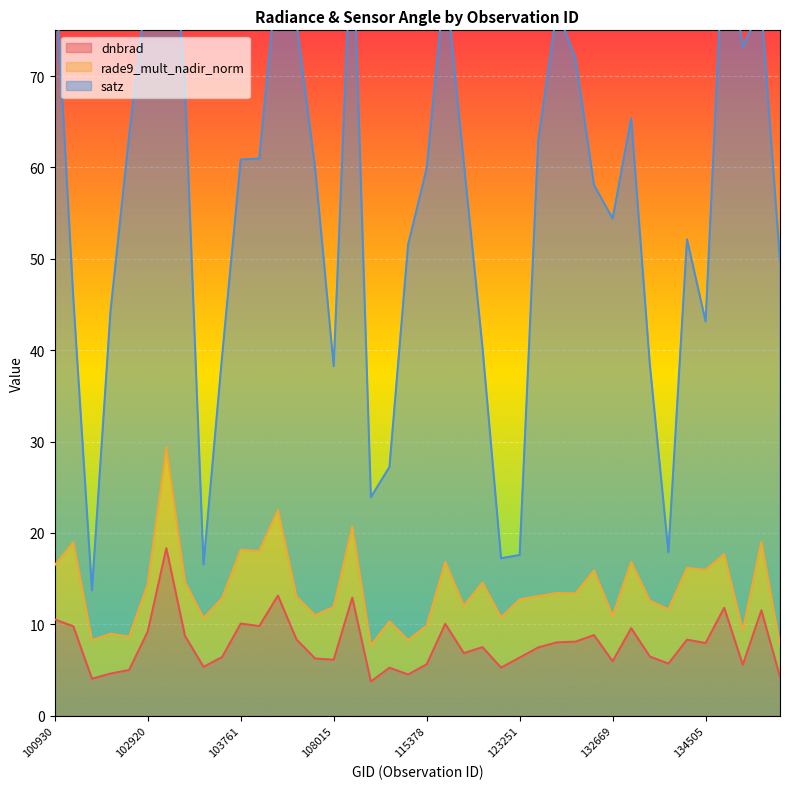

What is the maximum value for dnbrad?

18.3